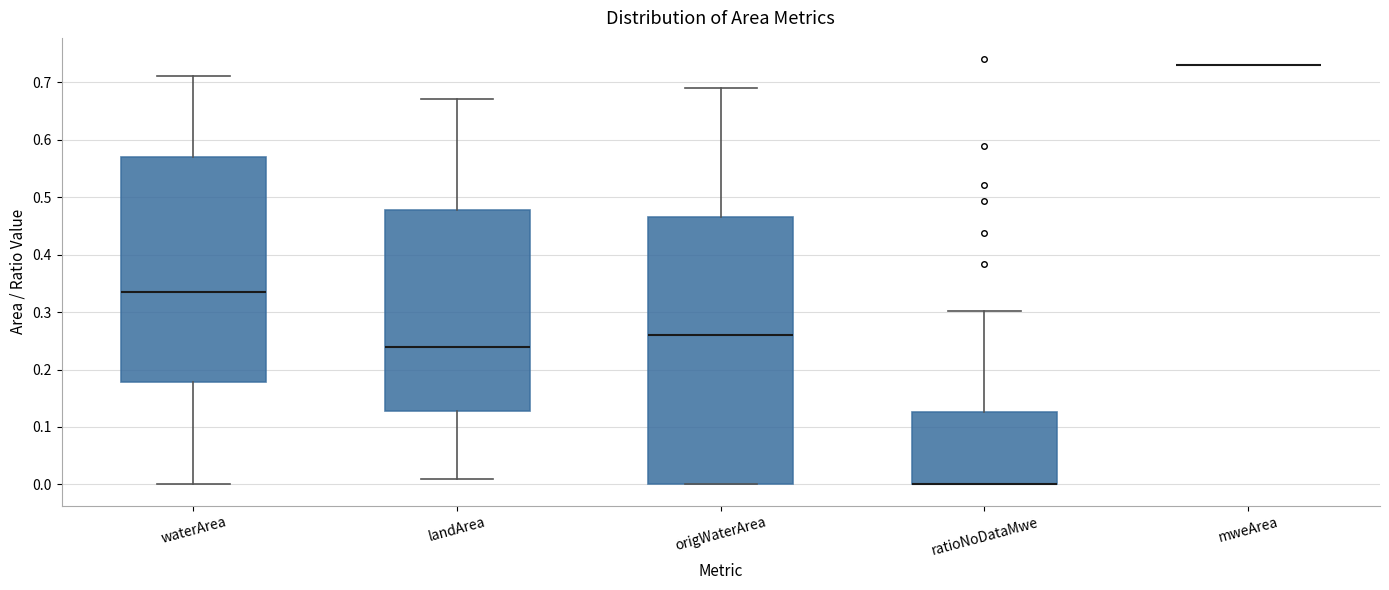

Comparing the boxes themselves (not the whiskers), which one is the tallest?

origWaterArea